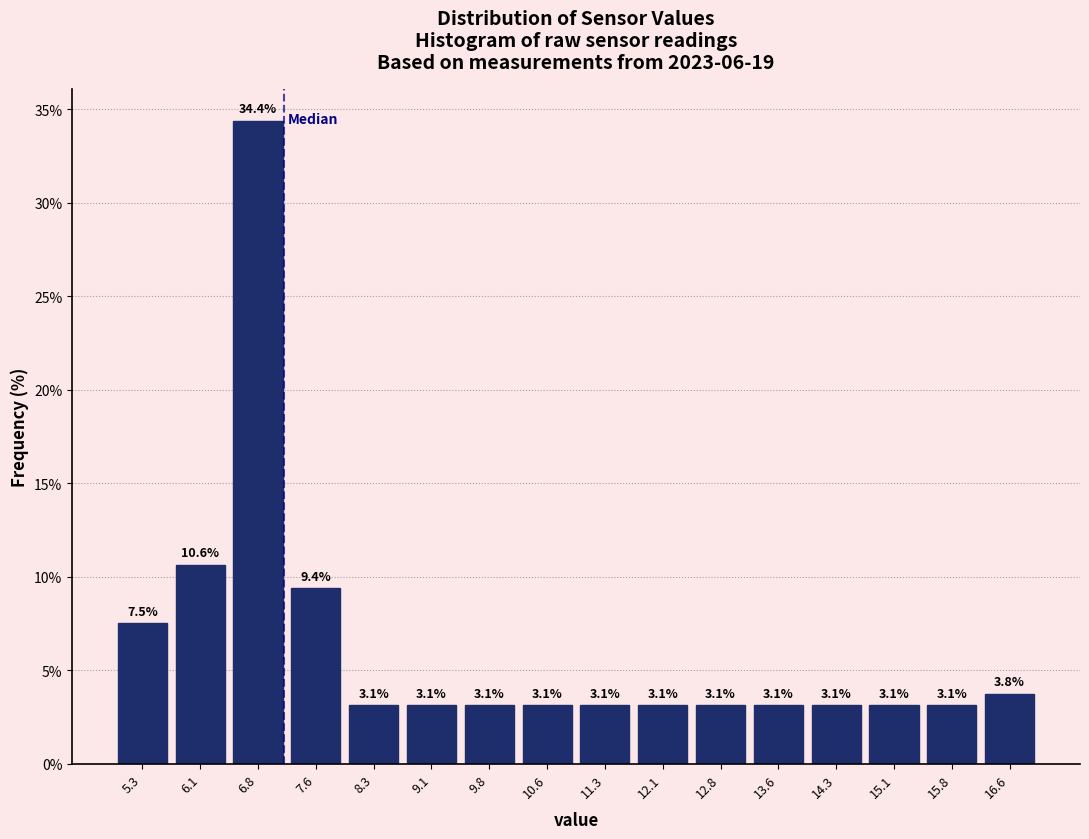

What is the height of the bar covering 13.2 to 13.9 on the x-axis? The bar edges are not printed on the chart, so give them approximately, as read against the axis.

3.1